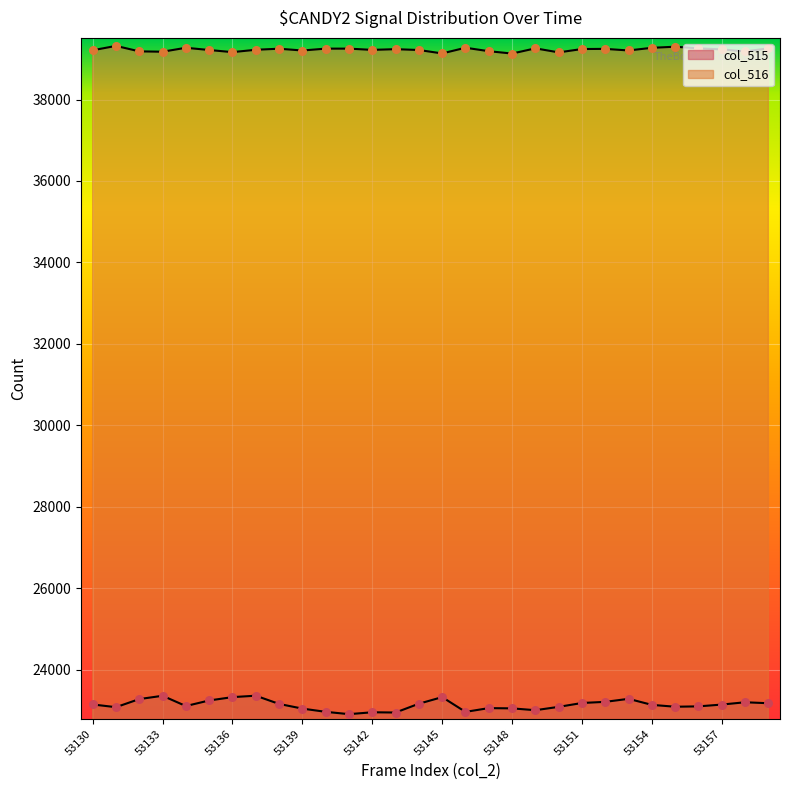

What are all the series names shown in the legend?

col_515, col_516